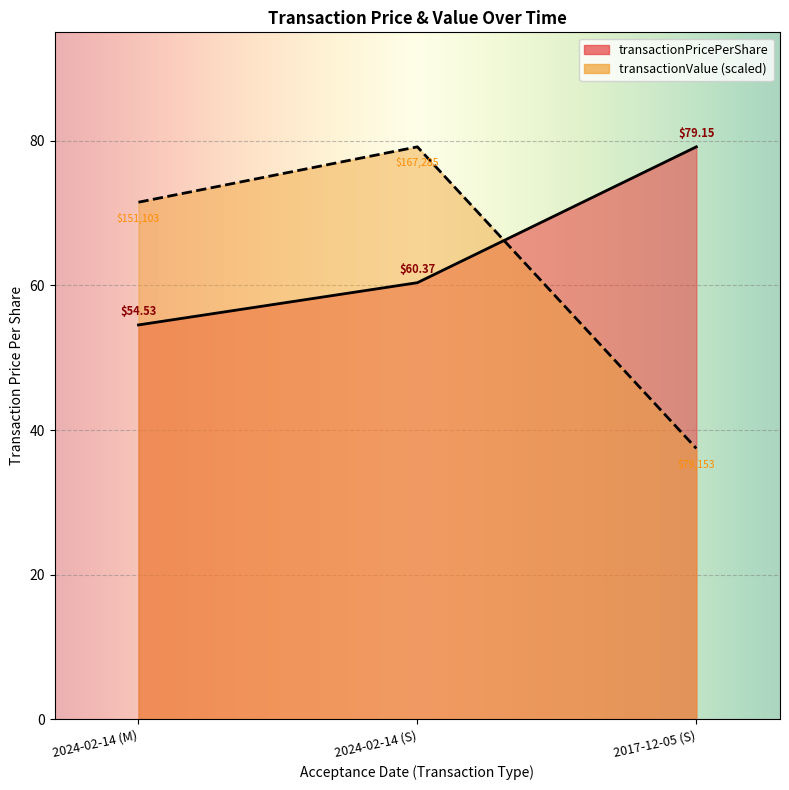

Reading right to left, list all the values displayed in this chart.

transactionPricePerShare: 79.2	60.4	54.5
transactionValue: 37.5	79.2	71.5